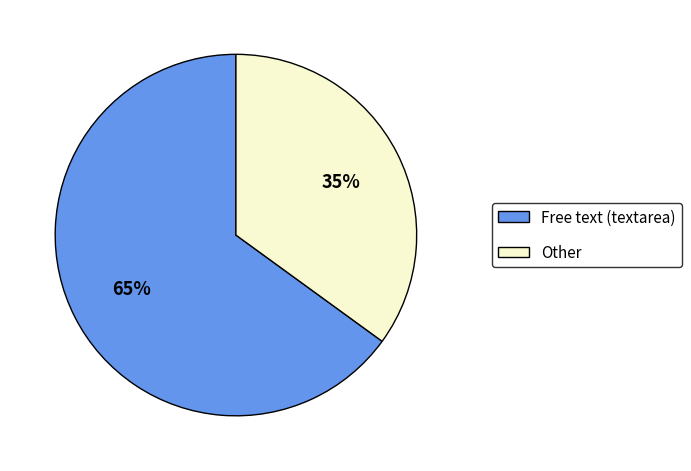

What is the largest slice in the pie chart?

Free text (textarea)